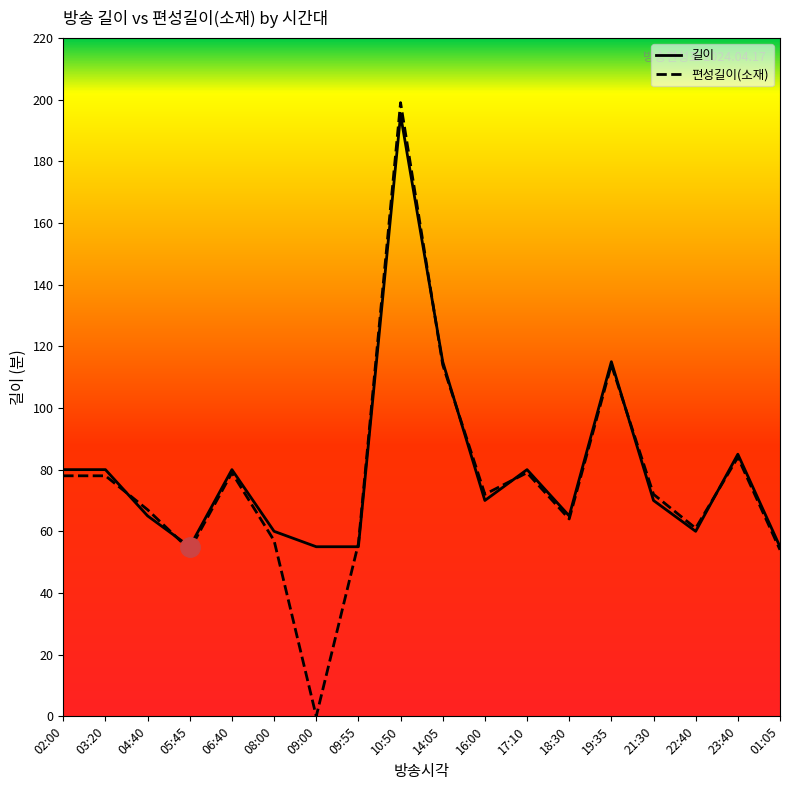

Where is the first local maximum for 길이?

06:40